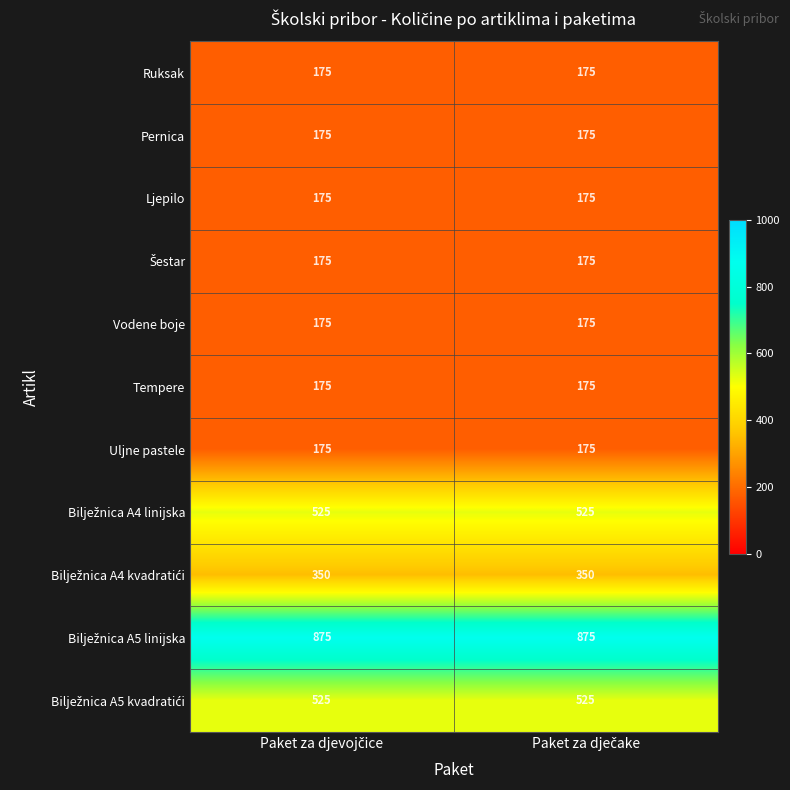

What is the sum of all Ljepilo values?

350